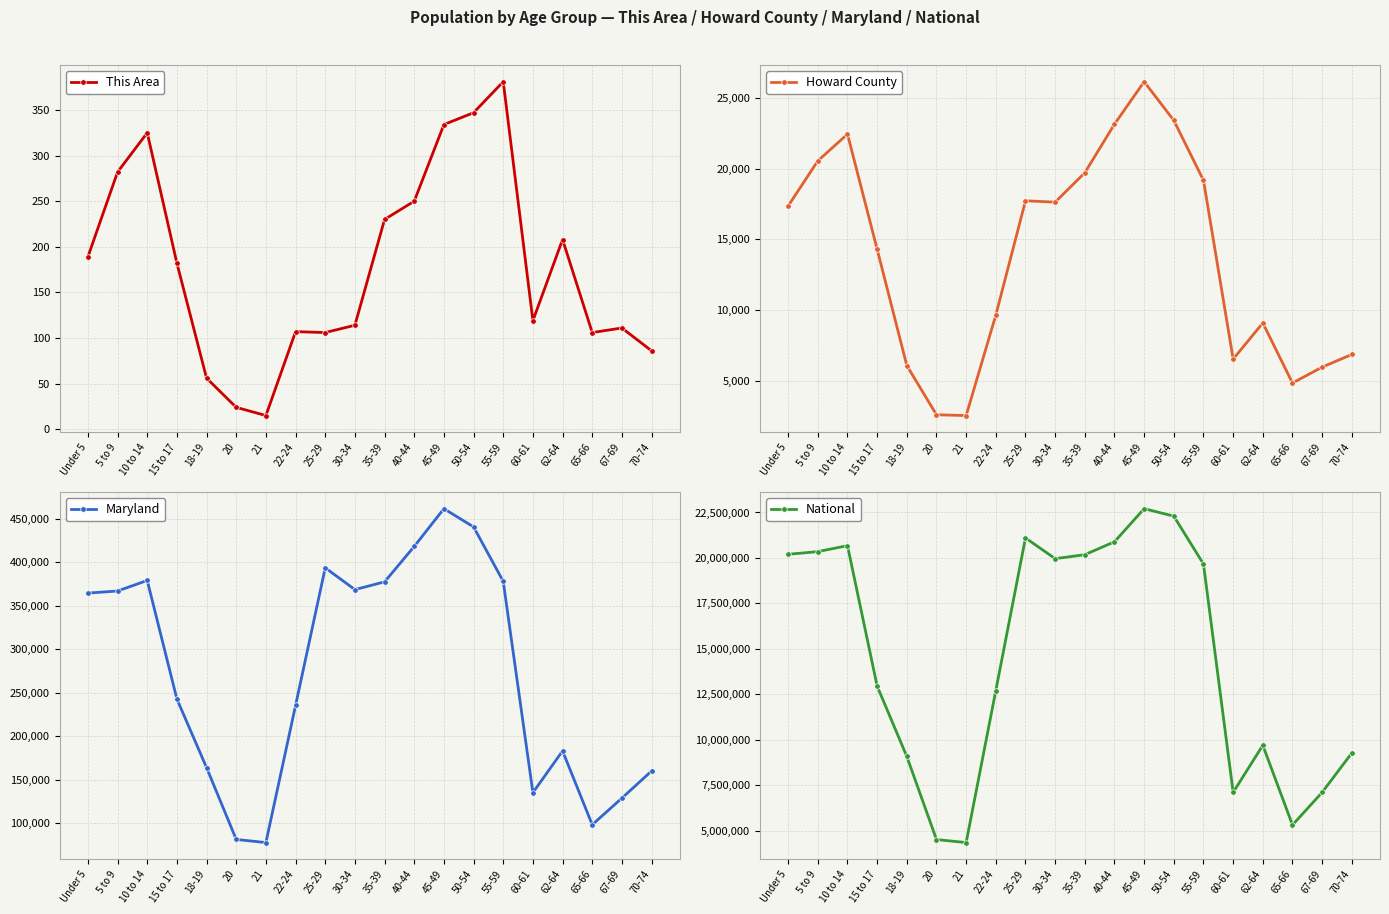

At which category is the sum across all series the highest?

45-49